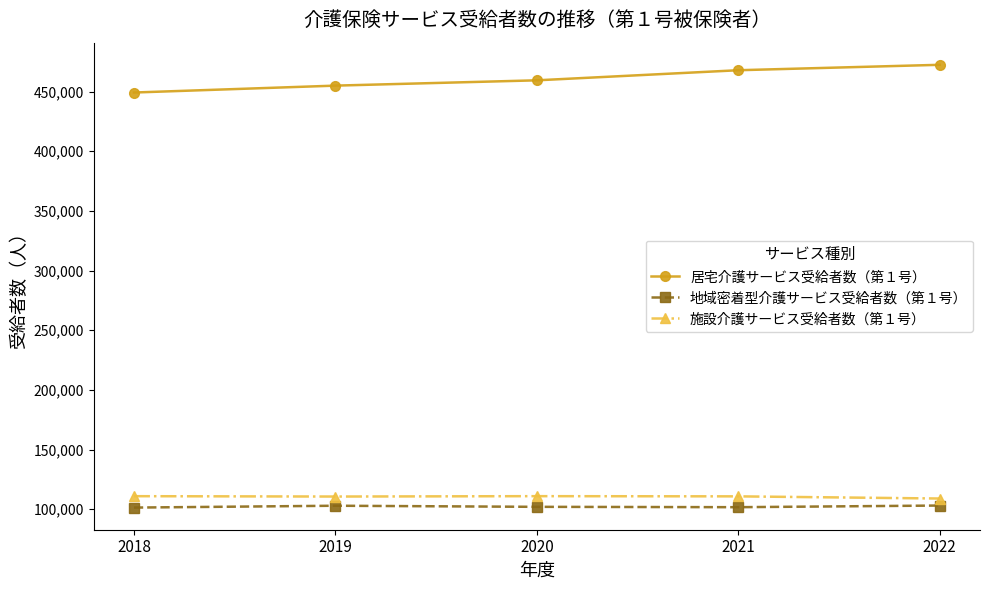

True or false: 居宅介護サービス受給者数（第１号） has more than 0 points higher than both neighbors.

False